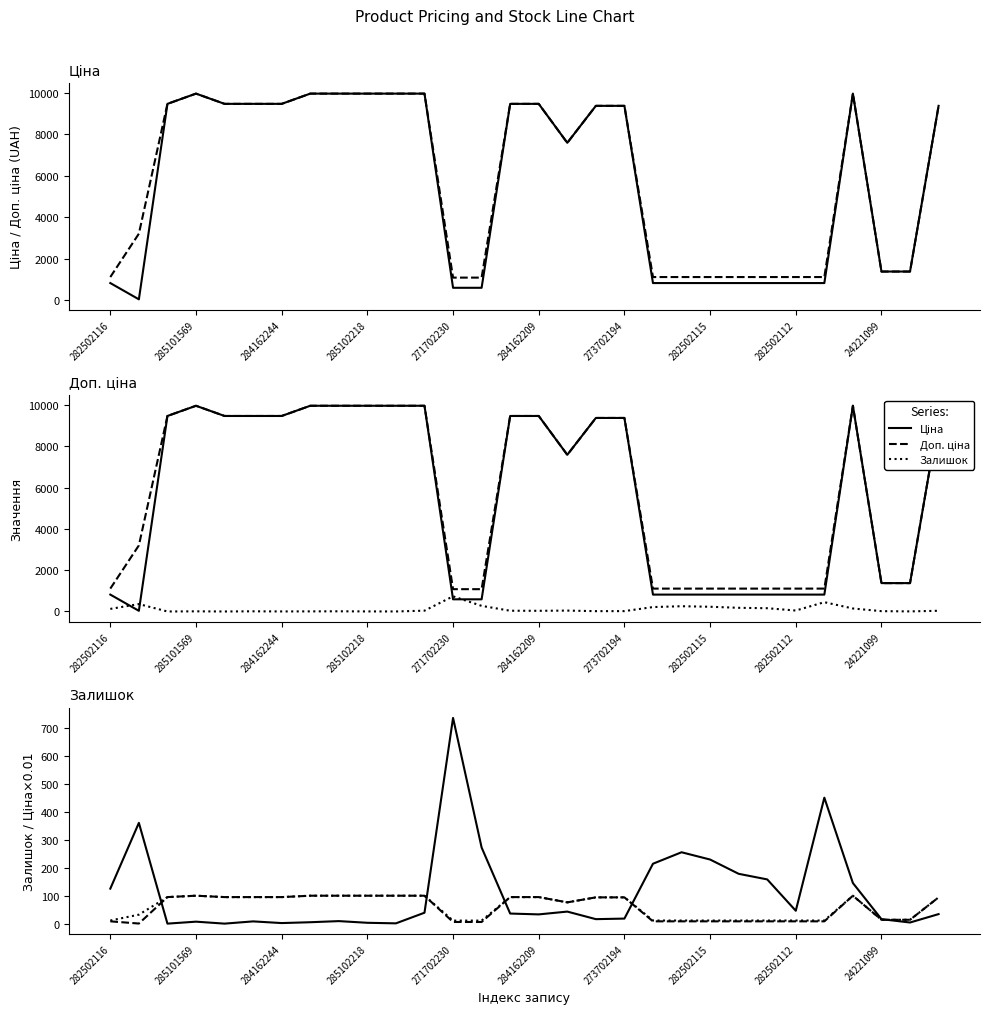

What is the label of the 26th point from the right?

271702230